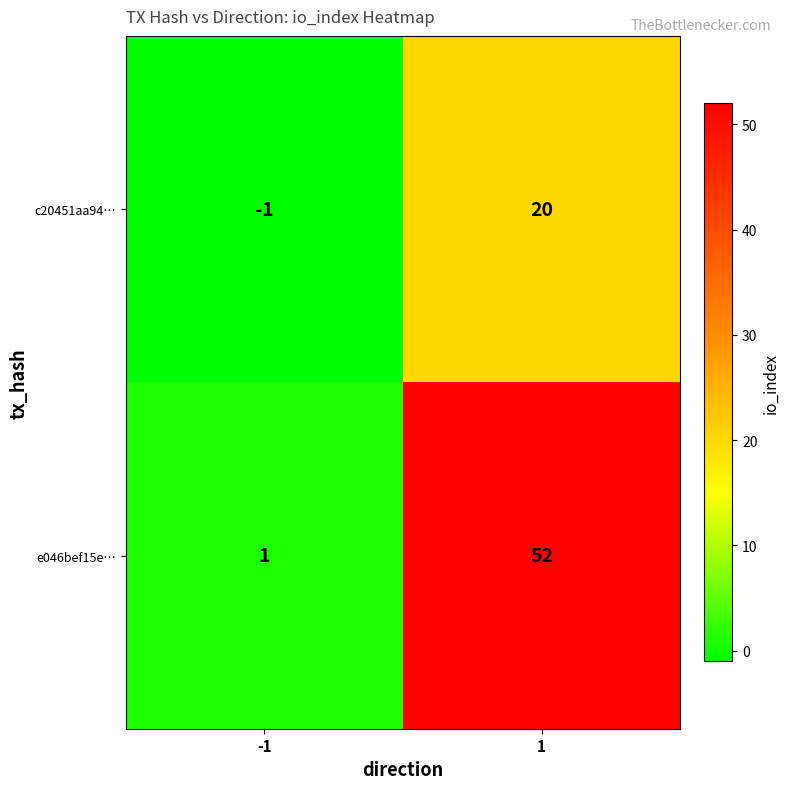

At which category is the sum across all series the highest?

1